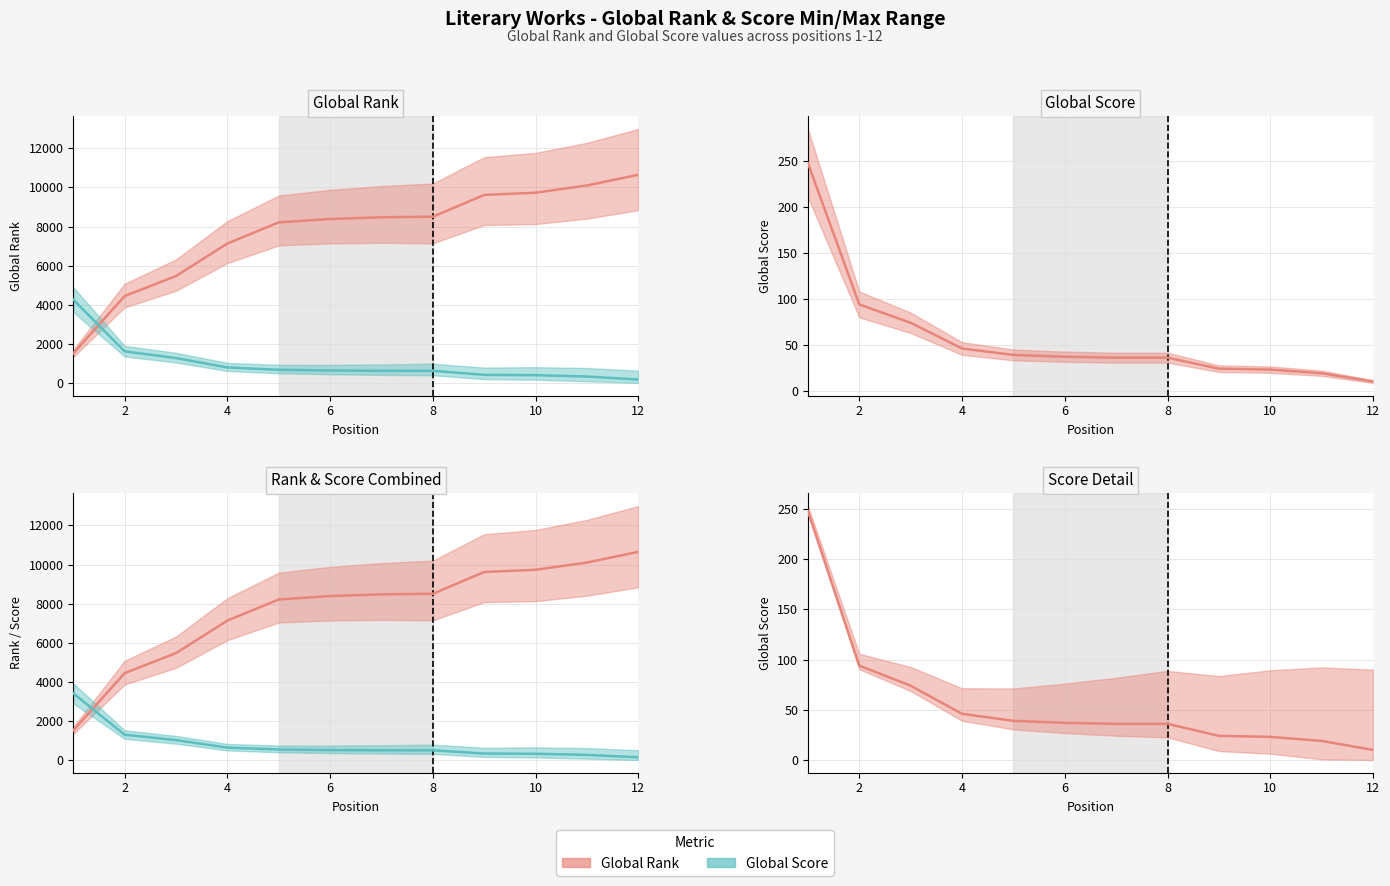

What is the highest value of the Global Rank series?

10648.0